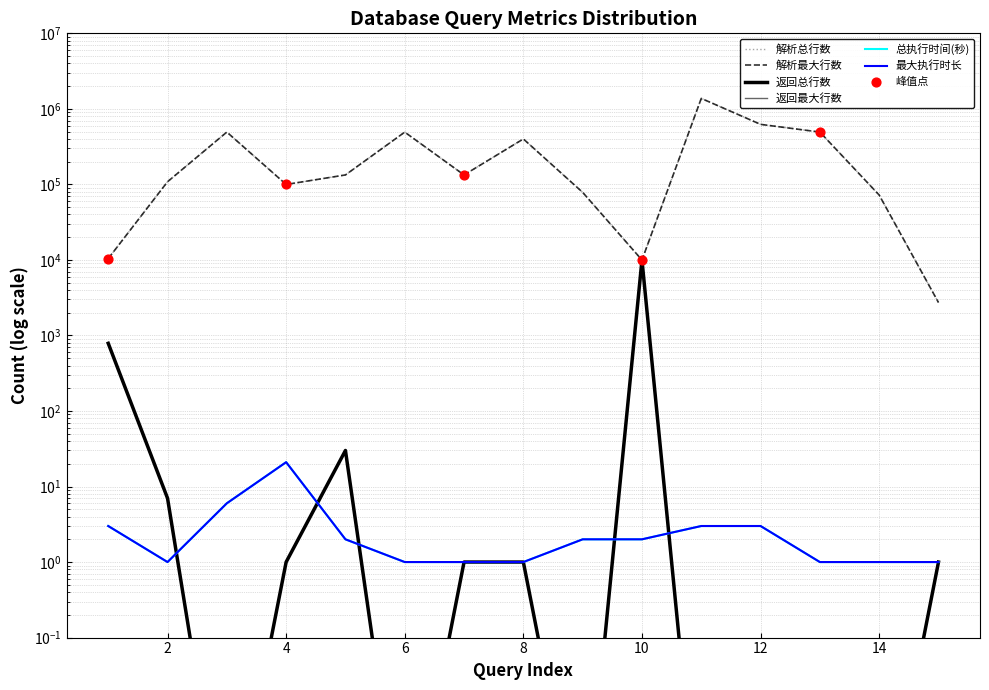

Which series has the largest total across all categories?

解析总行数